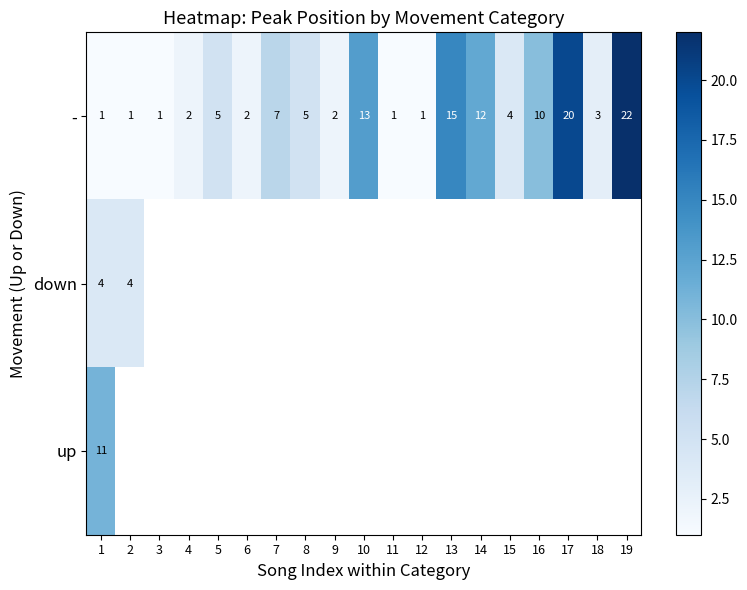

At how many categories does at least one series exceed 19?

2